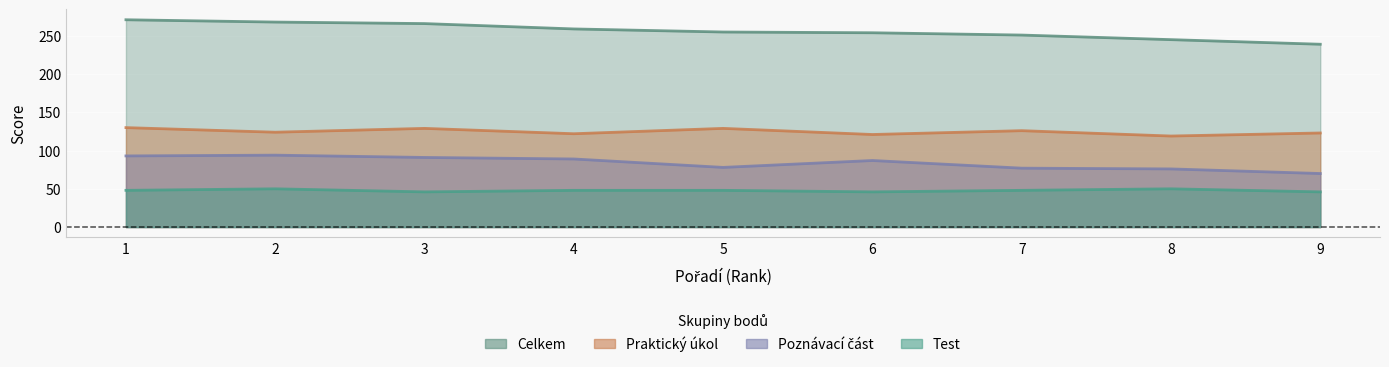

Reading left to right, extract all data points from this chart.

Test: 48	50	46	48	48	46	48	50	46
Poznávací část: 93	94	91	89	78	87	77	76	70
Praktický úkol: 130	124	129	122	129	121	126	119	123
Celkem: 271	268	266	259	255	254	251	245	239